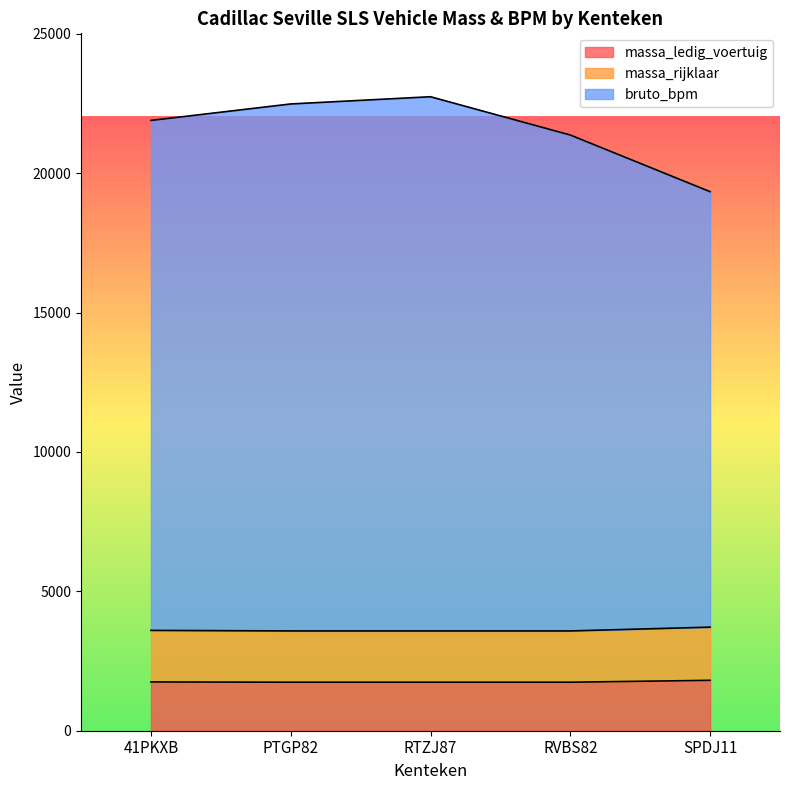

At which label does bruto_bpm reach its peak?

RTZJ87